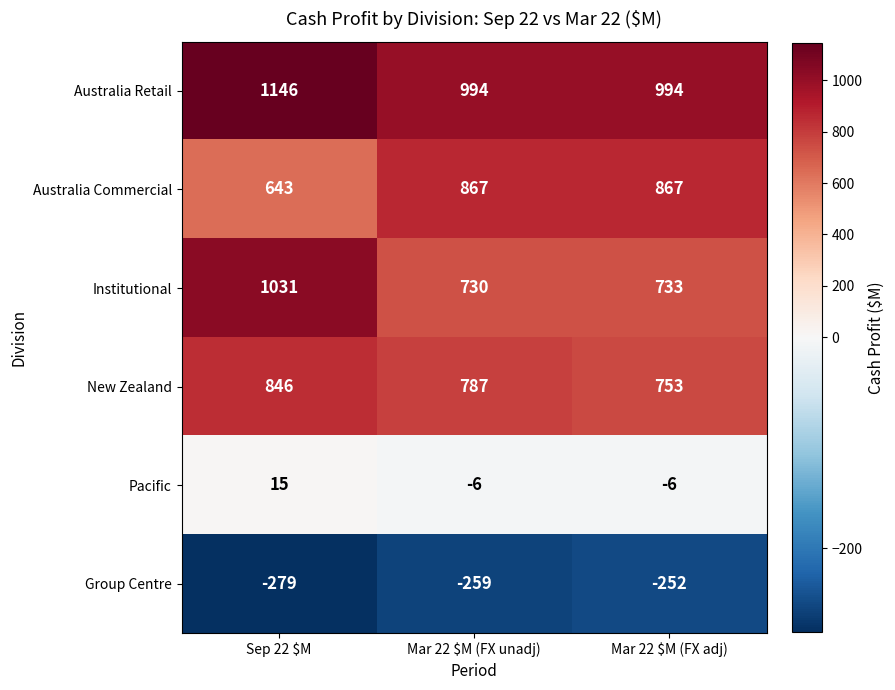

The Australia Retail series shows 994 at Mar 22 $M (FX adj). True or false?

True